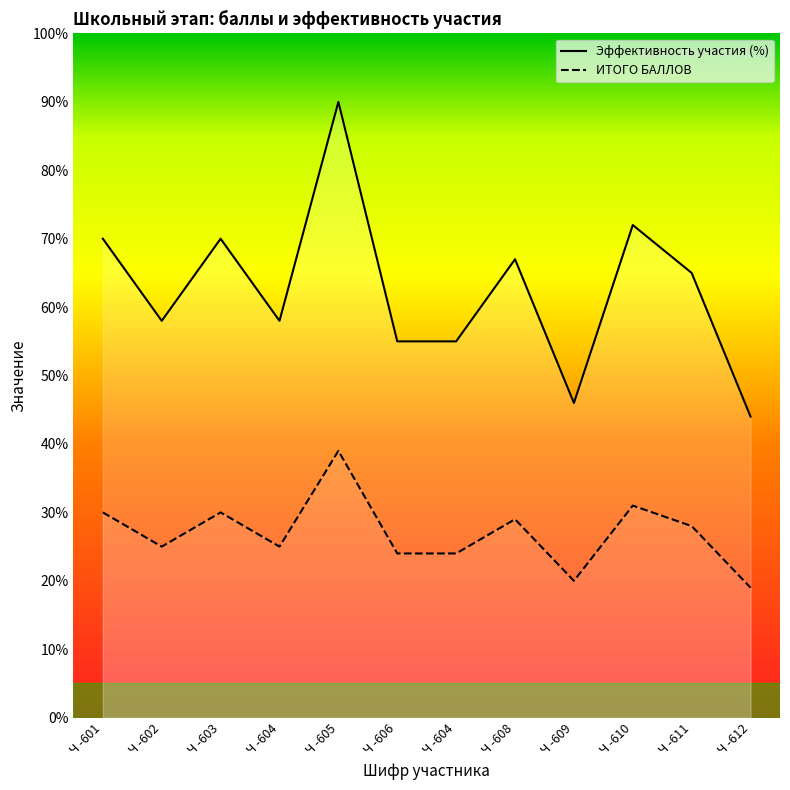

How many distinct data groups are displayed?

2